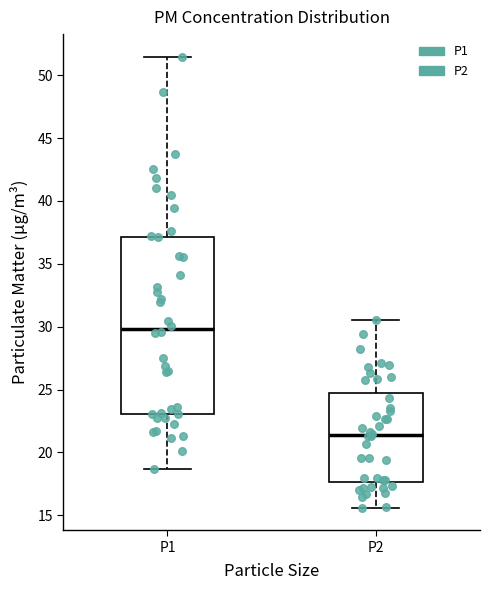

Reading left to right, read every box against the y-axis: the position of its median line, the range the box covers, and the ends of its whiskers. The values are not printed on the chart, so give them approximately, as read against the axis.

P1: median 30.0, box 23.0 to 37.0, whiskers 18.5 to 51.5
P2: median 21.5, box 17.5 to 24.5, whiskers 15.5 to 30.5